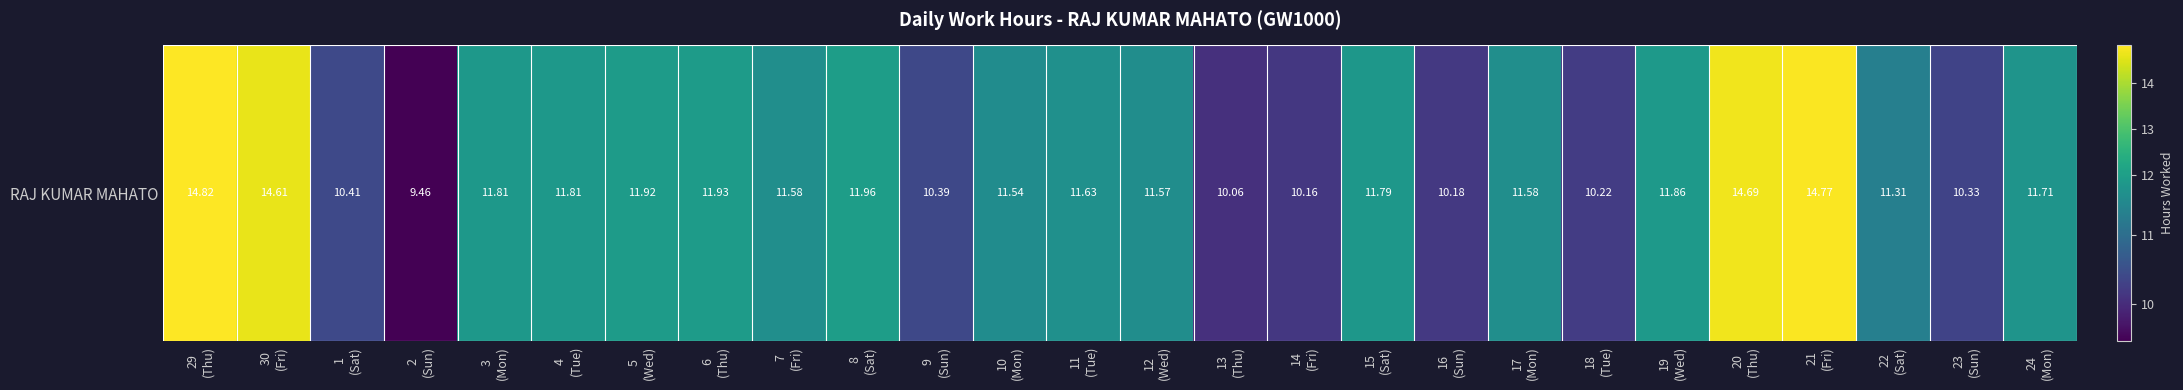

Which label corresponds to the largest value in the chart?

29
(Thu)